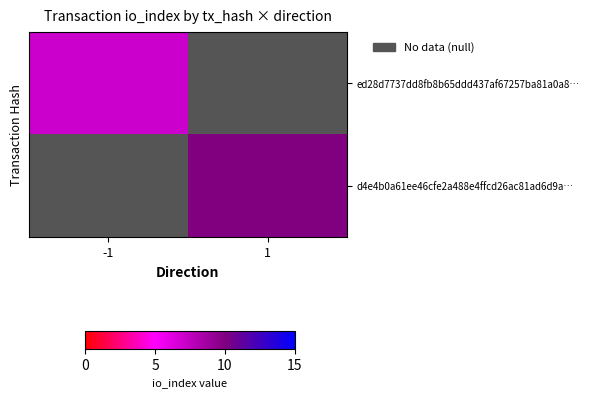

List the labels in order of d4e4b0a61ee46cfe2a488e4ffcd26ac81ad6d9a… value, largest first.

-1, 1